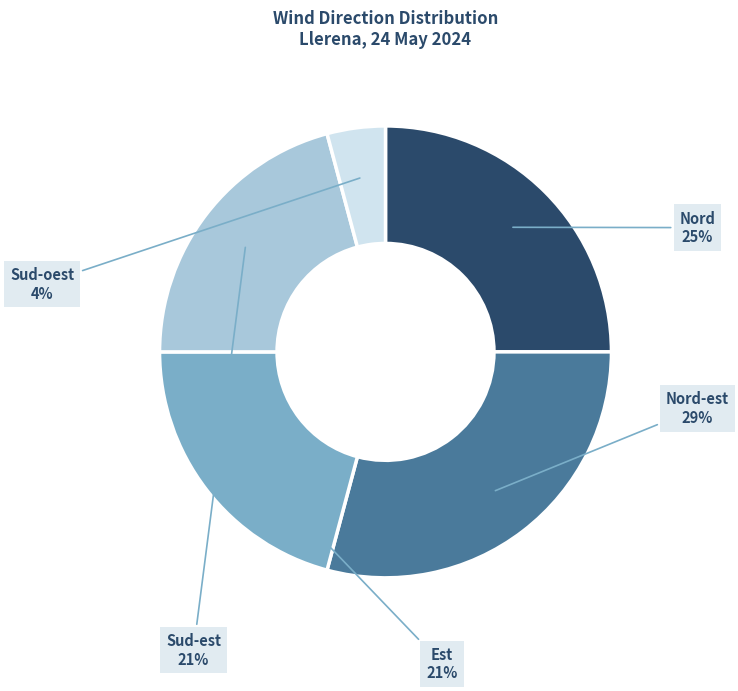

Is there any slice that represents more than half of the pie?

No